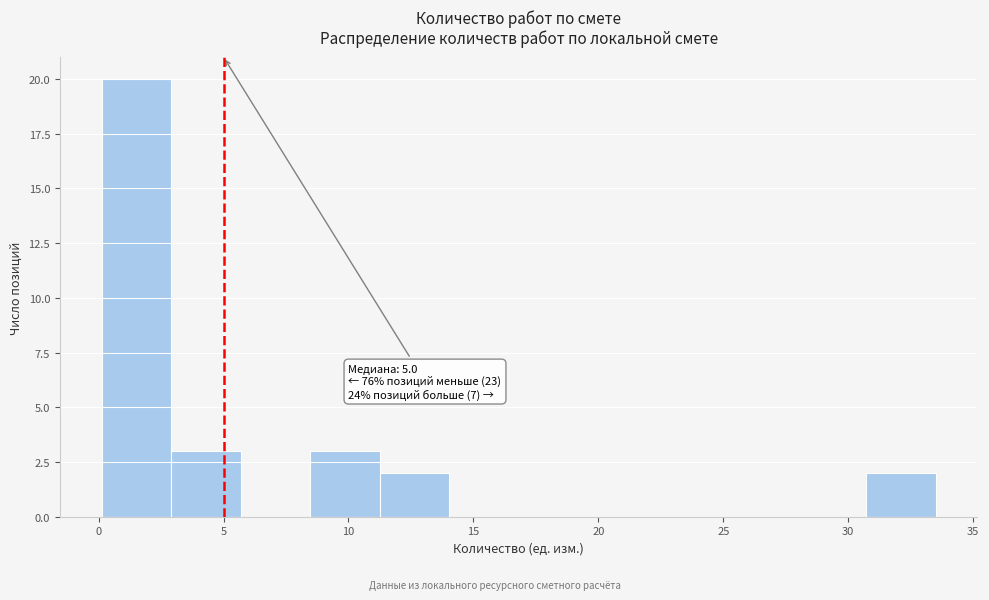

Which range on the x-axis has the tallest bar?

0.0 to 3.0